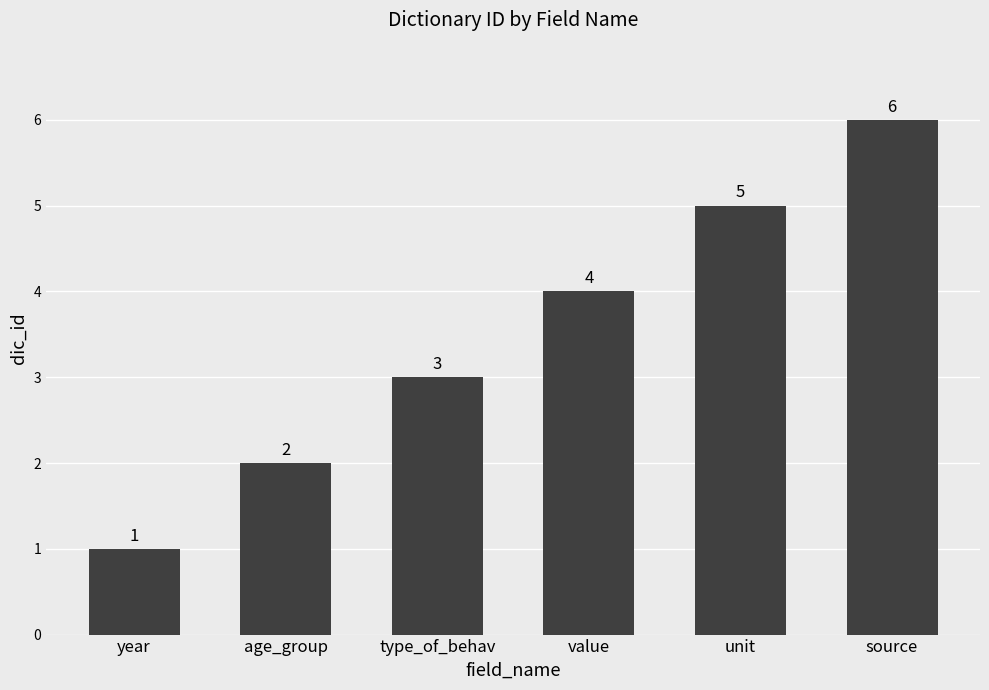

What is the greatest value displayed?

6